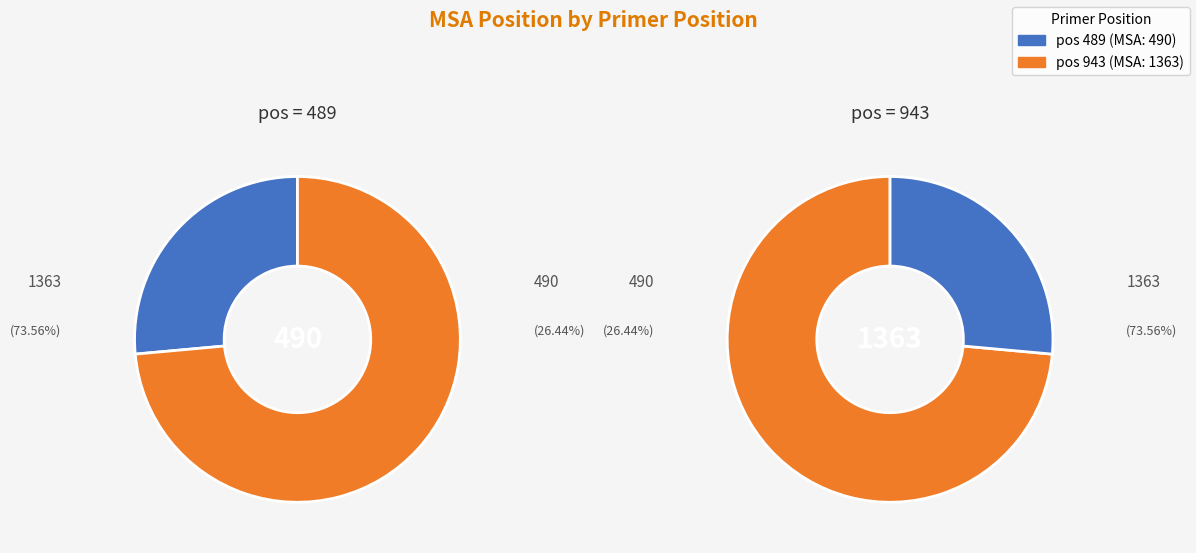

How many segments does this pie chart have?

2